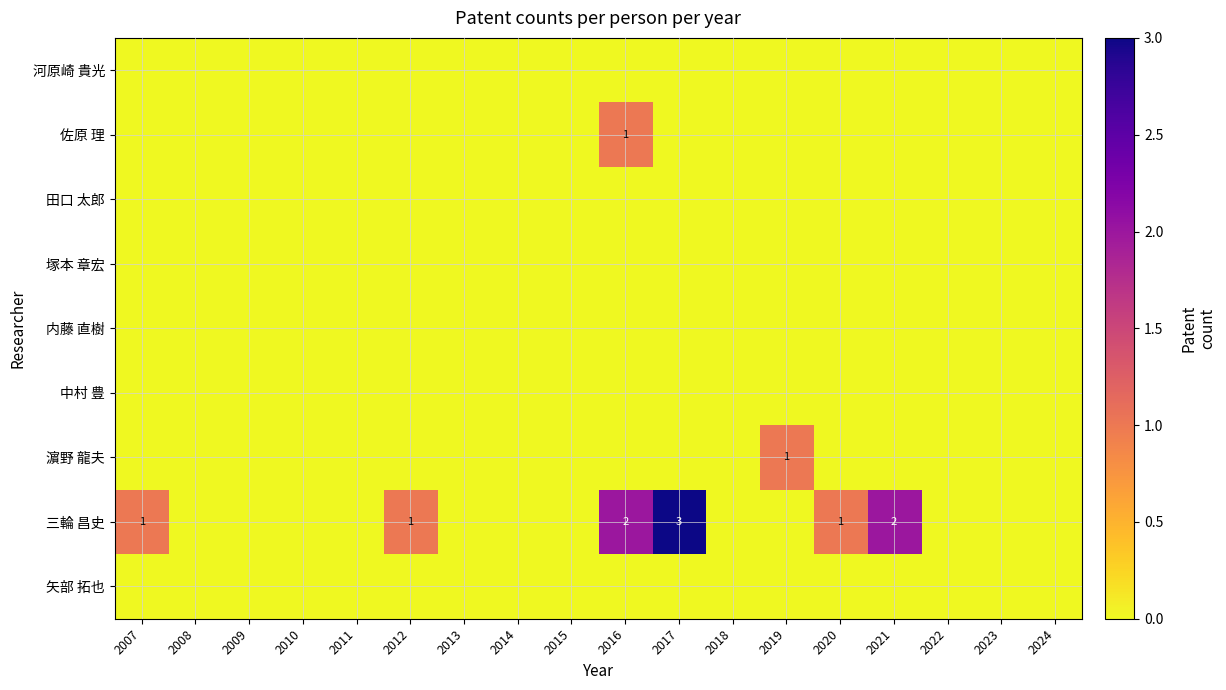

At how many categories does at least one series exceed 1?

3